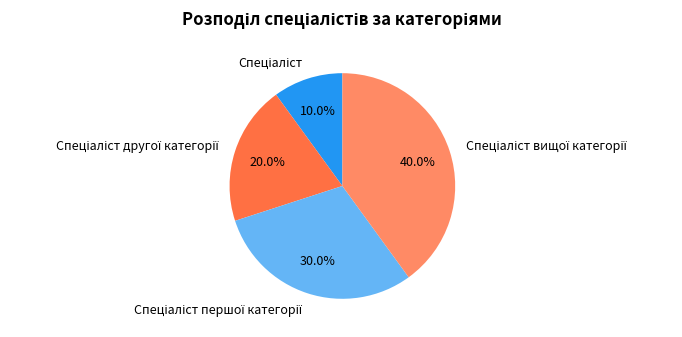

Is there any slice that represents more than half of the pie?

No